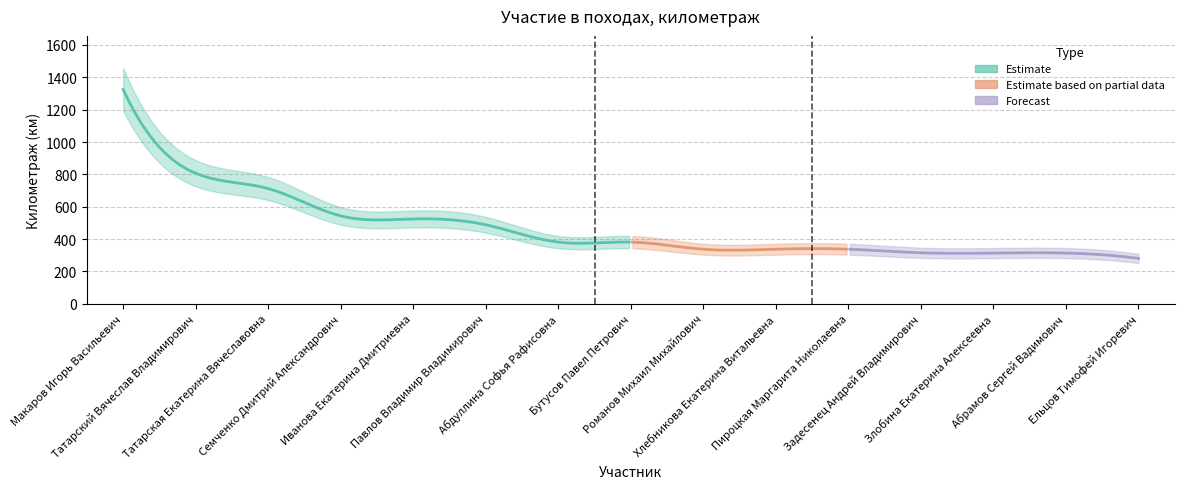

Does the chart display data point markers on the line(s)?

No